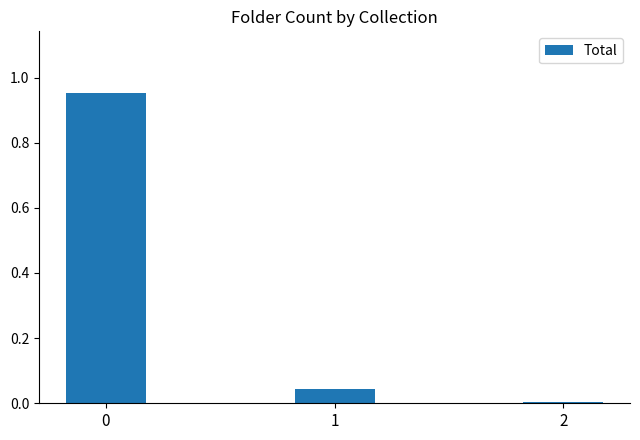

The value at 2 is 0.0. True or false?

True